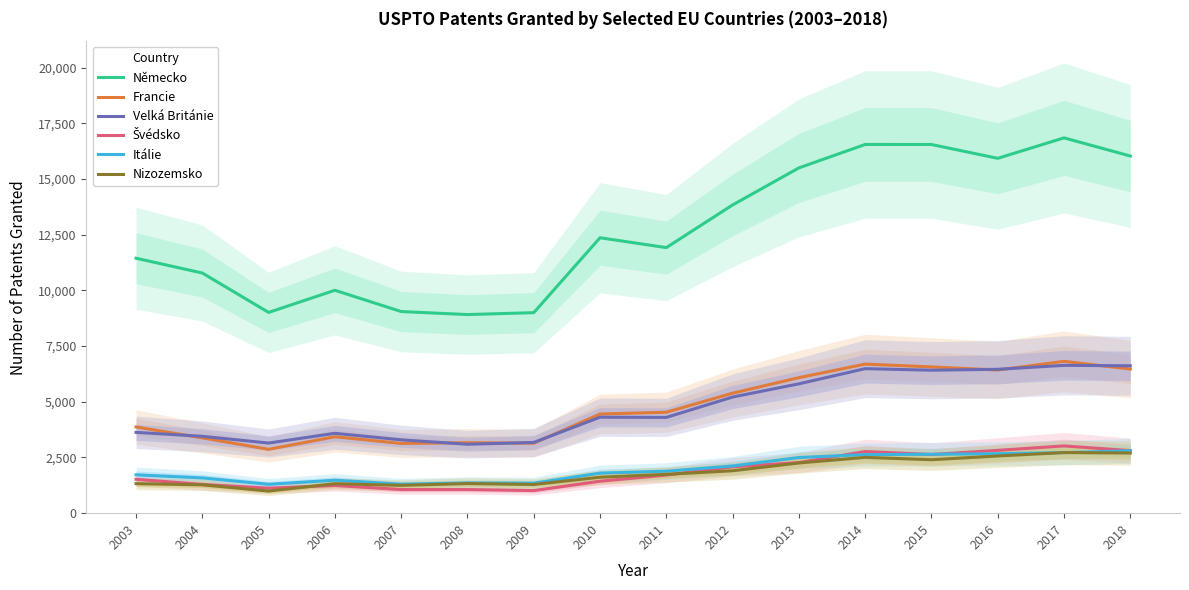

How many data points does each series have?

16